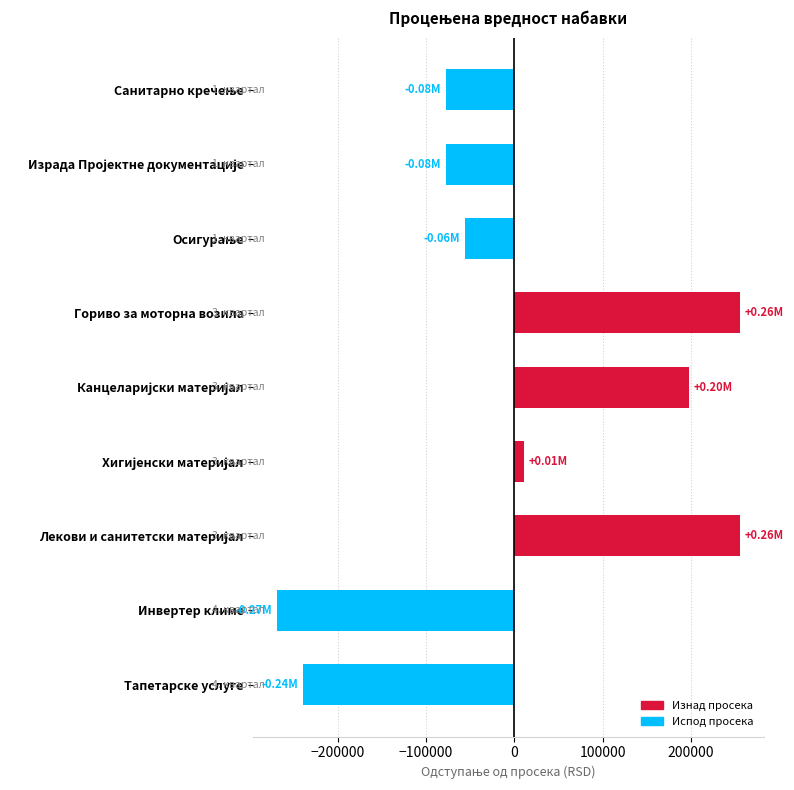

Which label corresponds to the smallest value in the chart?

Инвертер климе